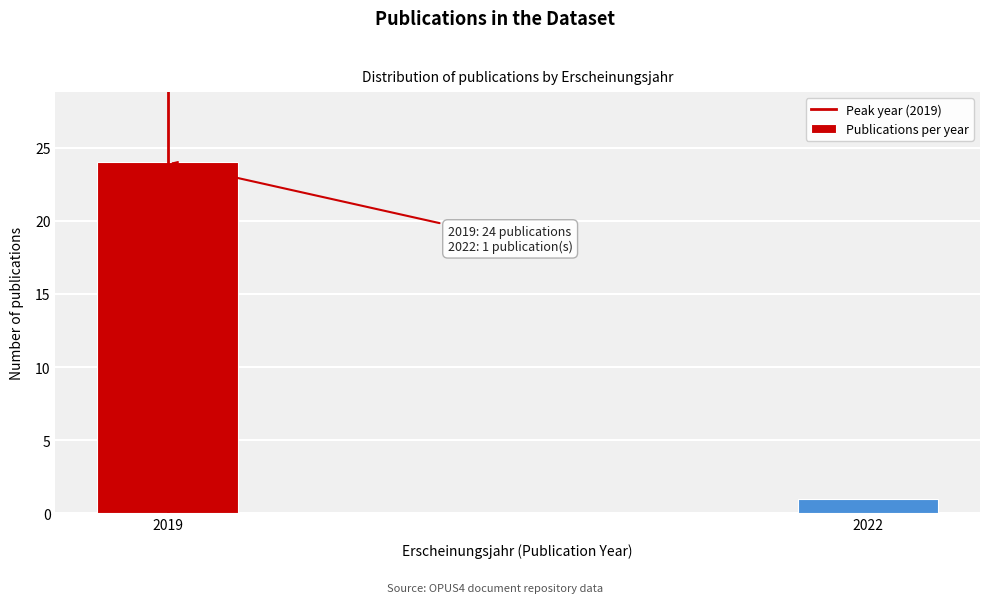

Reading right to left, what are all the values shown in this chart?

2022=1	2019=24